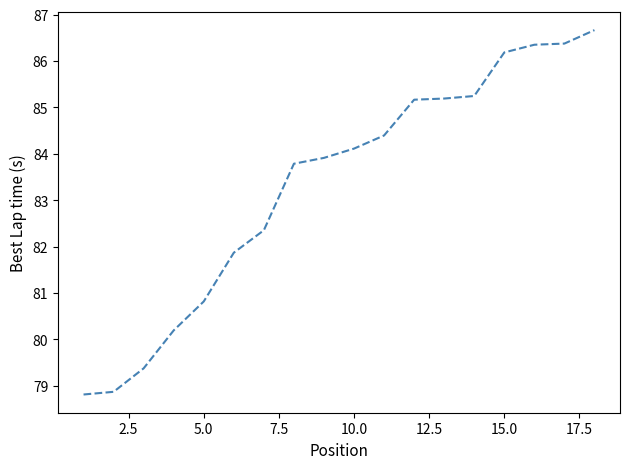

What is the minimum value shown in the chart?

78.8